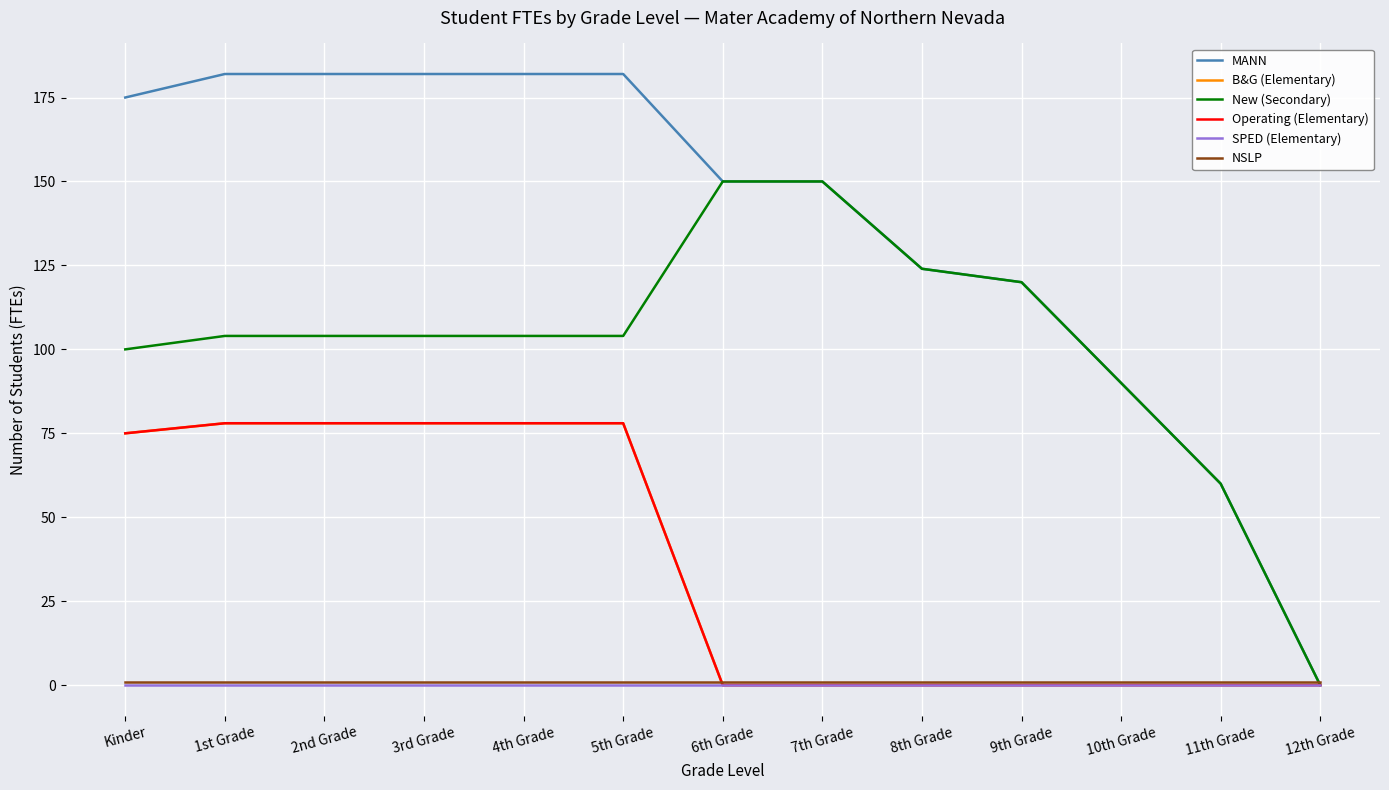

What is the label of the 12th point from the left?

11th Grade